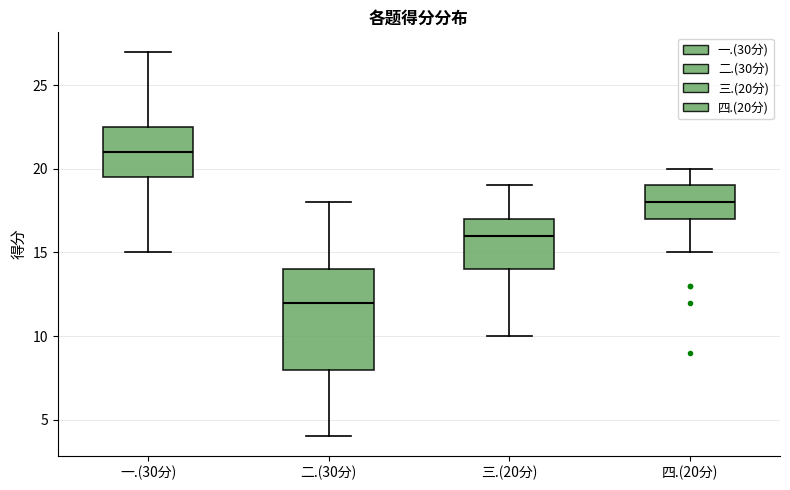

Comparing the boxes themselves (not the whiskers), which one is the tallest?

二.(30分)